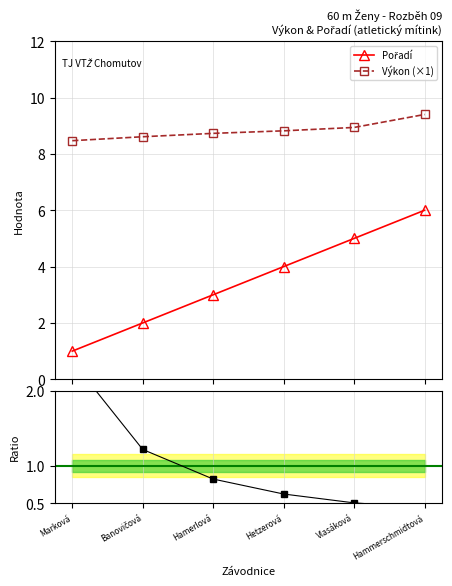

What is the difference between the Výkon values at Hetzerová and Vlasáková?

0.1